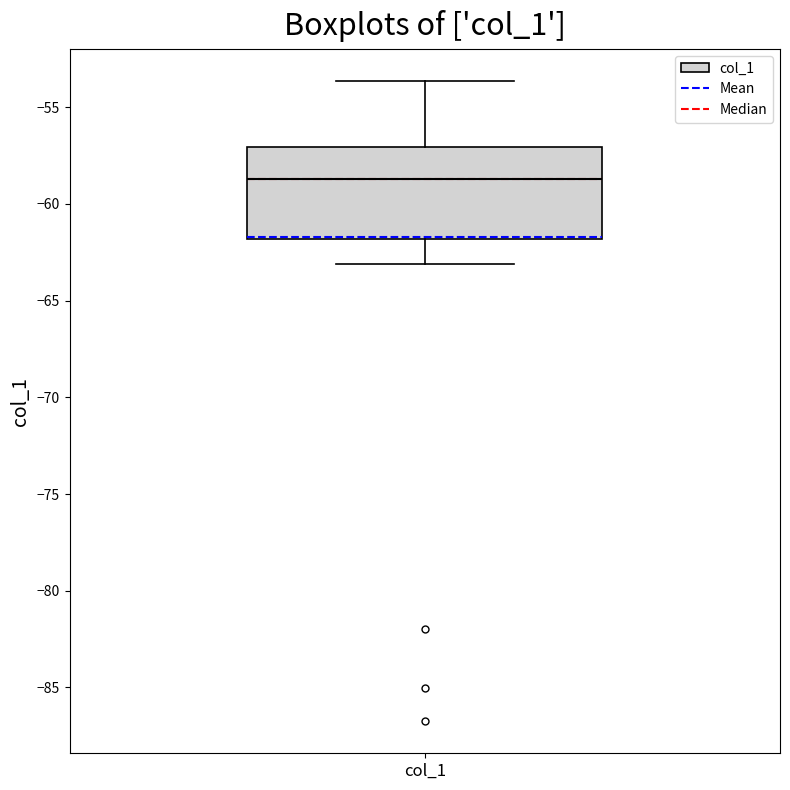

Where does the upper whisker of the box for col_1 end on the y-axis? The values are not printed on the chart, so give them approximately, as read against the axis.

-53.5